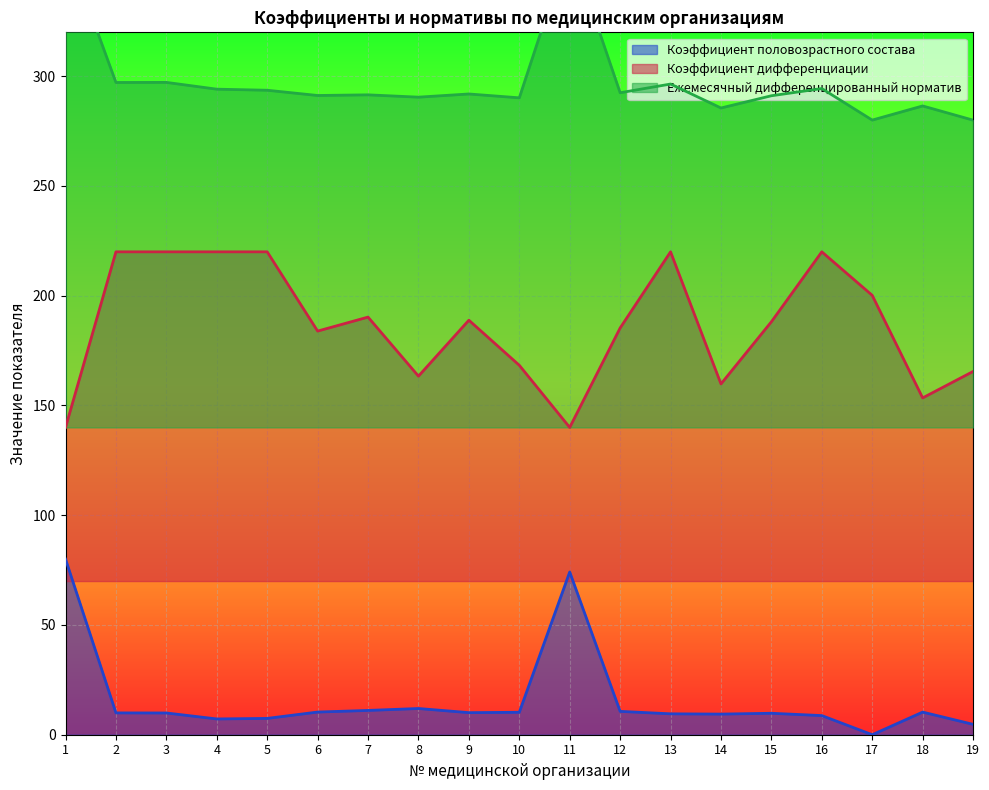

At which label is Коэффициент дифференциации closest to 180?

6